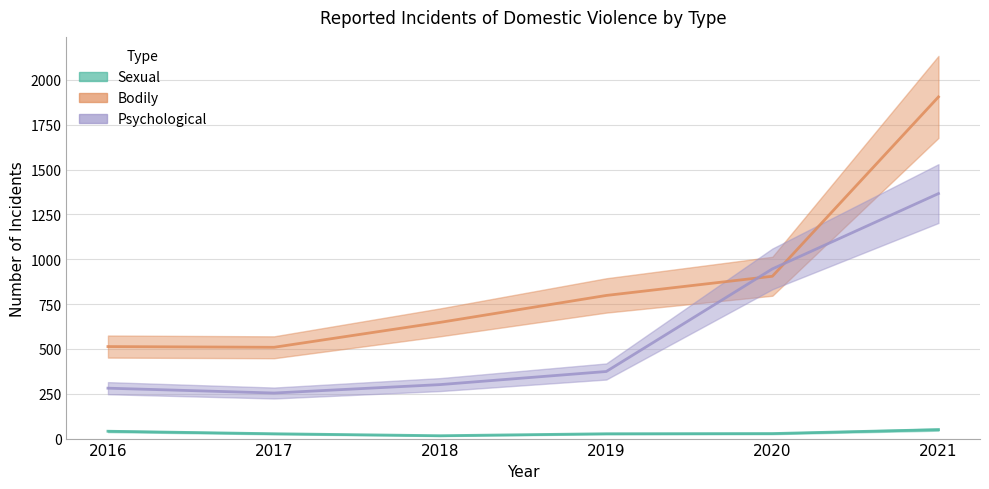

Does the chart have visible grid lines?

Yes